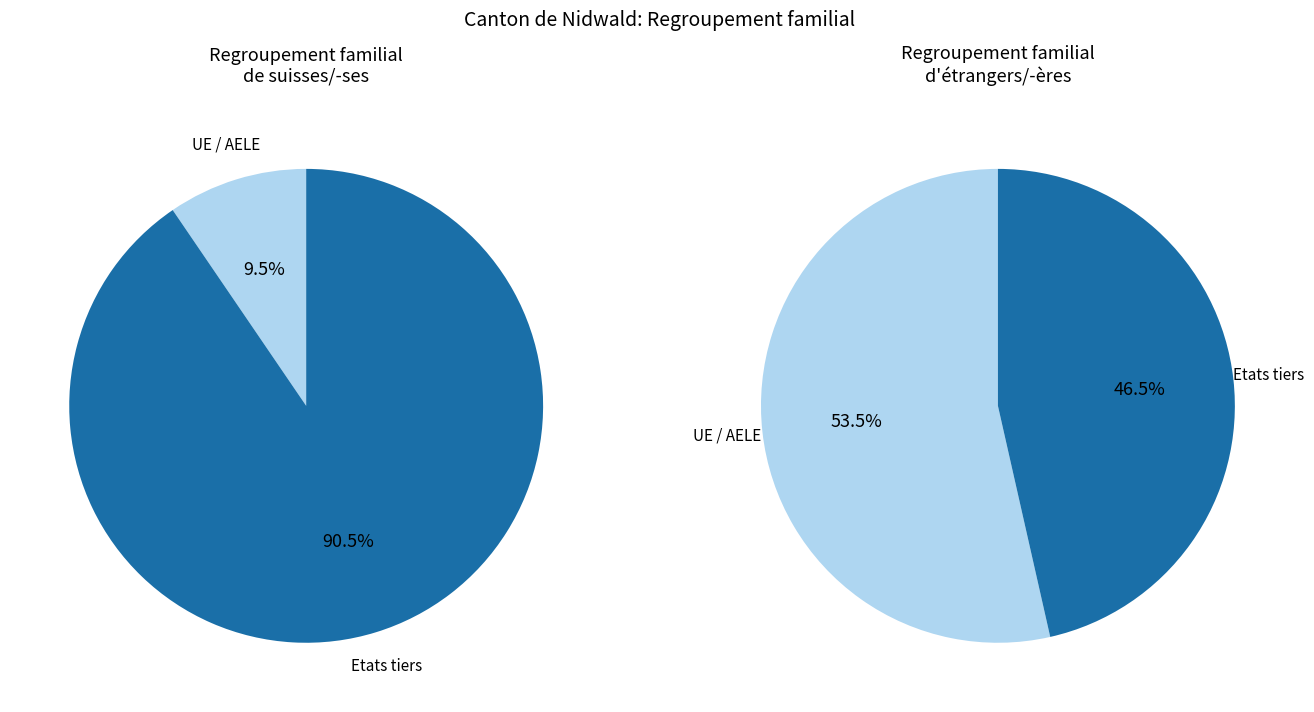

Which slice is the smallest?

UE / AELE